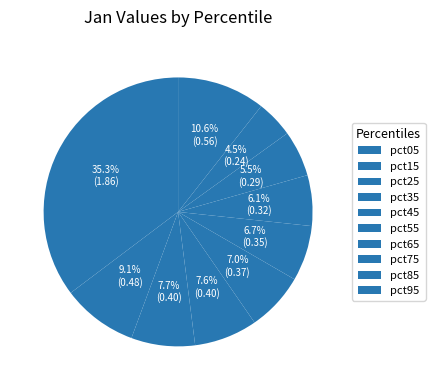

Which slice is the largest?

pct05